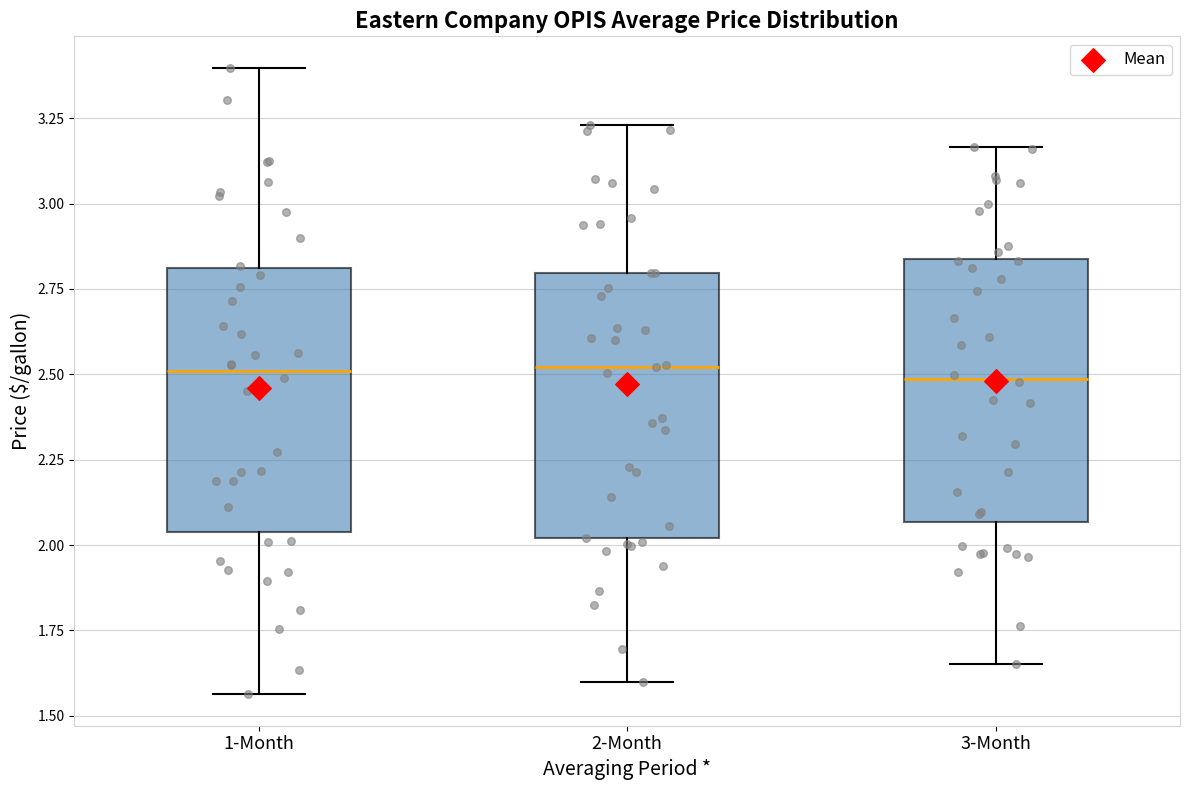

Where does the median line of the box for 1-Month sit on the y-axis? The values are not printed on the chart, so give them approximately, as read against the axis.

2.50